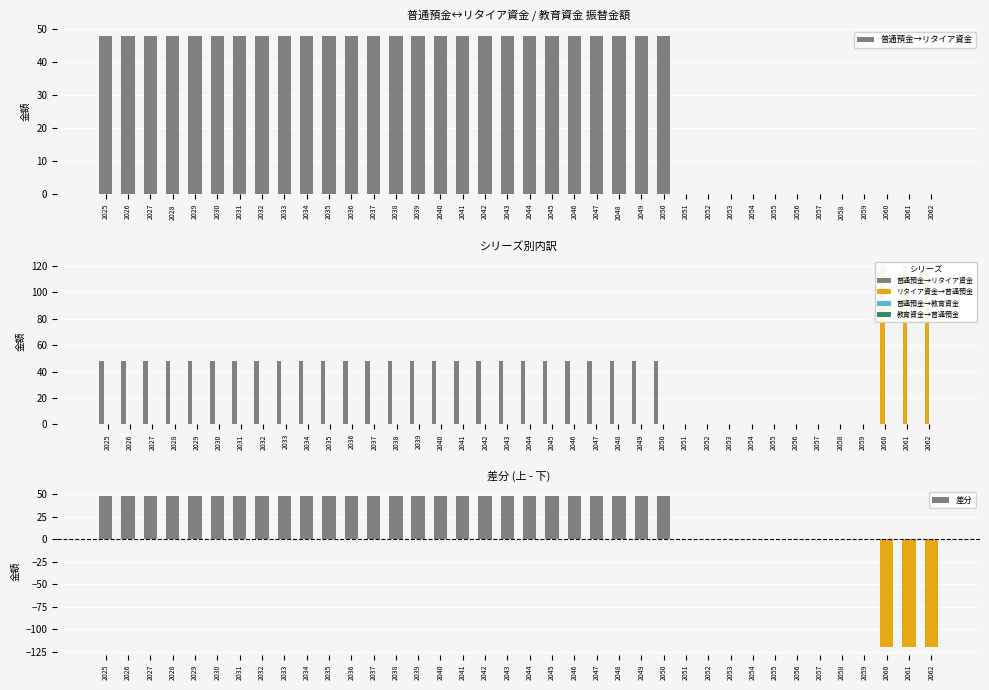

Which category has the highest value in the 普通預金→リタイア資金 series?

2025